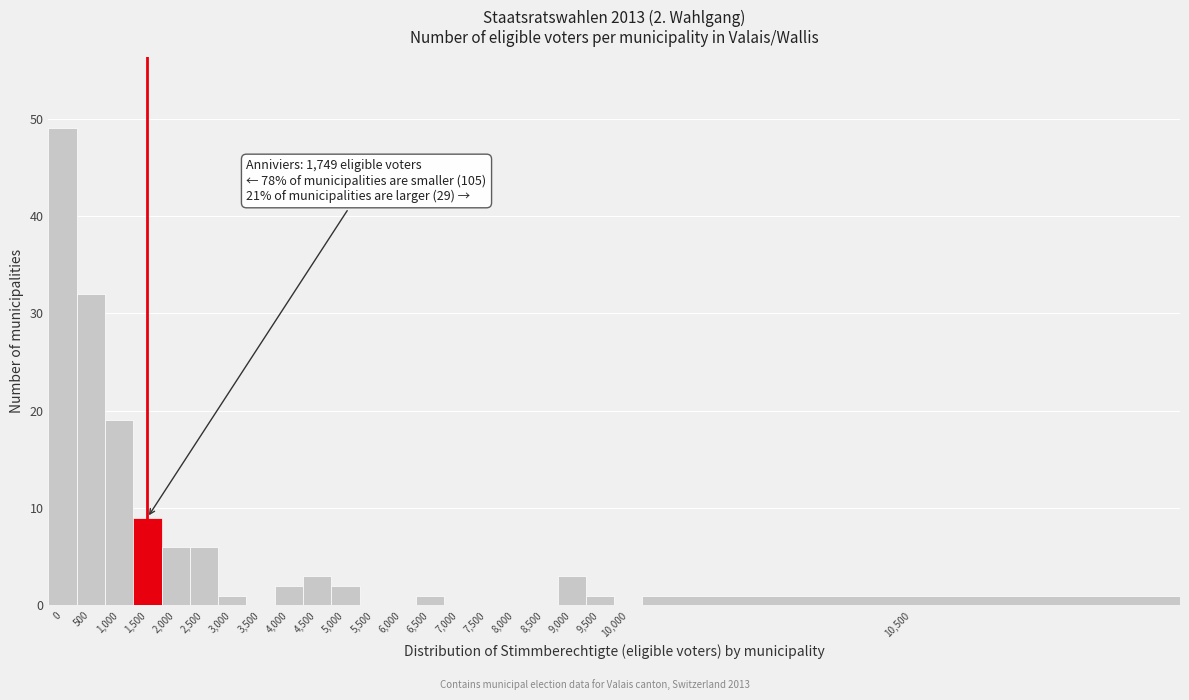

Reading left to right, extract all data points from this chart.

0=49	500=32	1,000=19	1,500=9	2,000=6	2,500=6	3,000=1	3,500=0	4,000=2	4,500=3	5,000=2	5,500=0	6,000=0	6,500=1	7,000=0	7,500=0	8,000=0	8,500=0	9,000=3	9,500=1	10,000=0	10,500=1